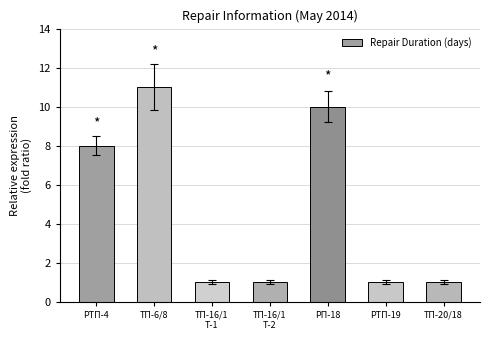

The chart shows a value of 11 at ТП-6/8. True or false?

True